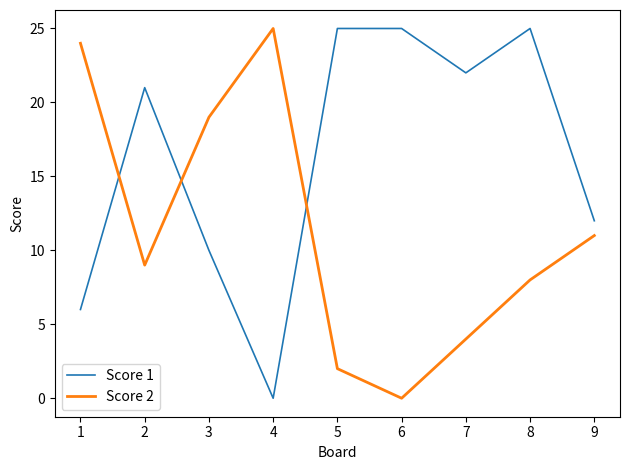

Is the value of Score 2 at 9 greater than the value of Score 1 at 8?

No